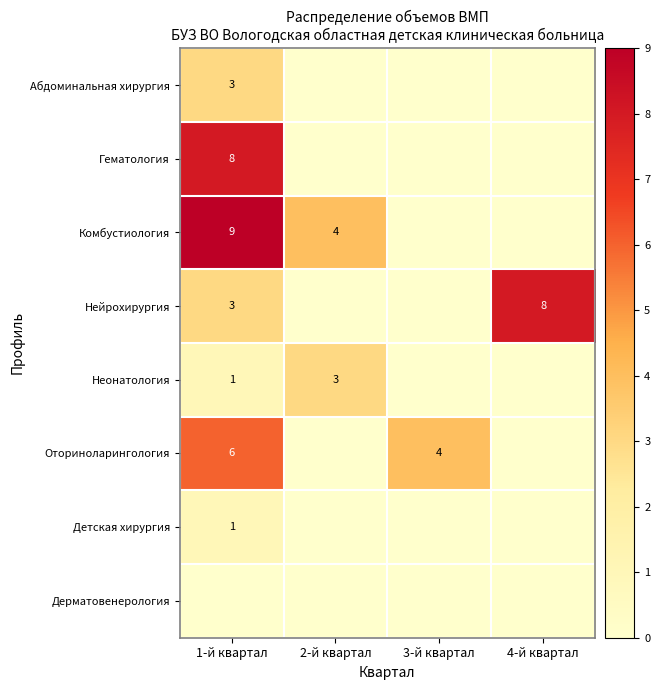

Which series has the widest spread of values?

Комбустиология